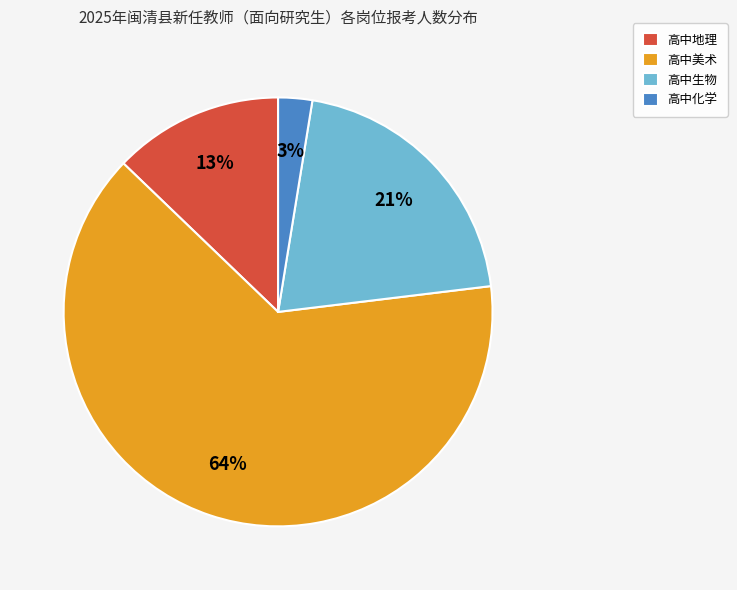

Rank the categories by value from lowest to highest.

高中化学, 高中地理, 高中生物, 高中美术